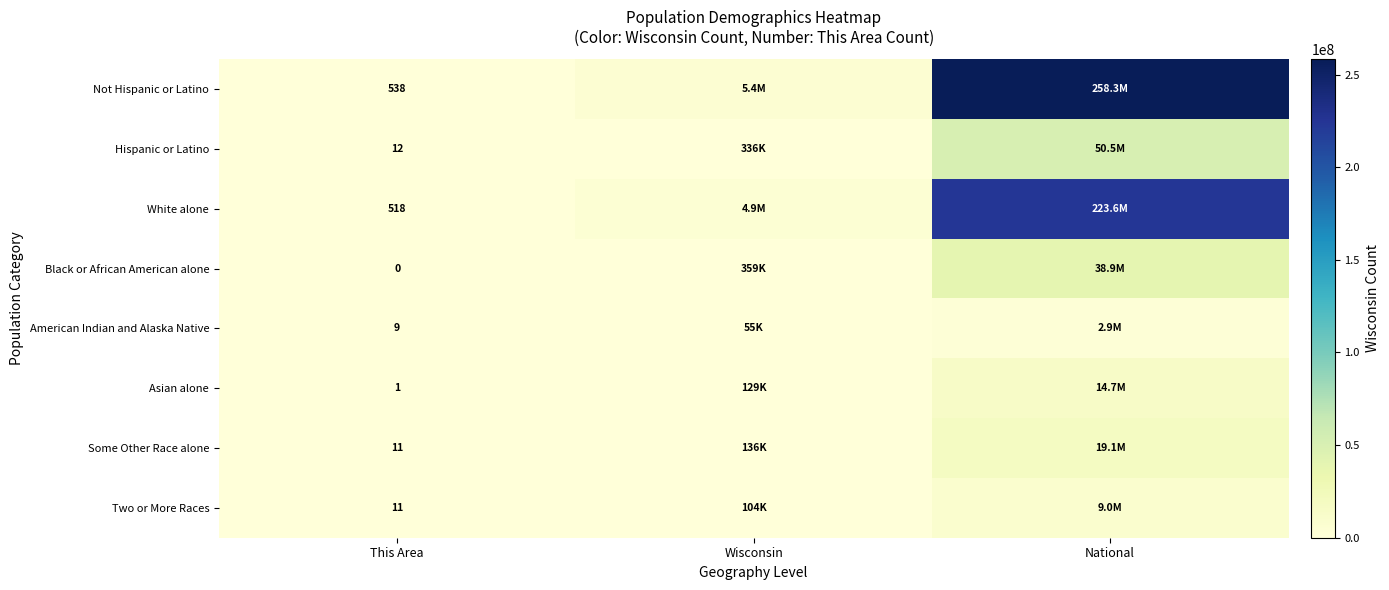

What is the difference between the highest and lowest values at This Area?

538